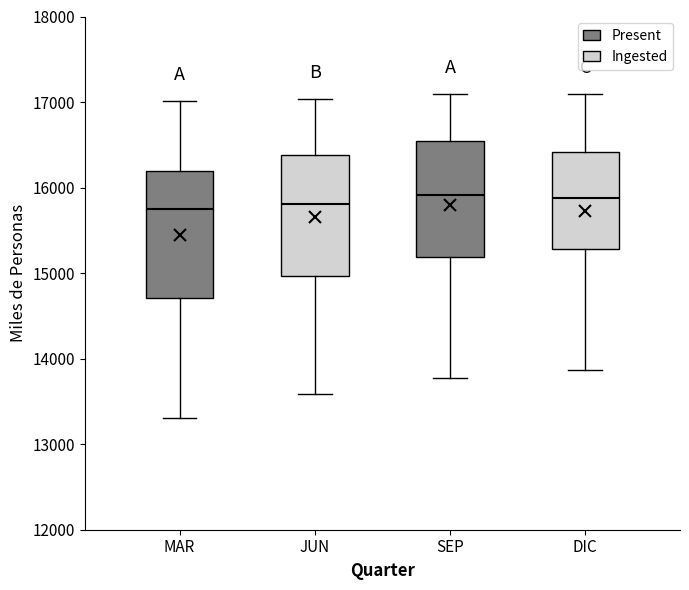

Where is the lower edge of the box for DIC on the y-axis? The values are not printed on the chart, so give them approximately, as read against the axis.

15300